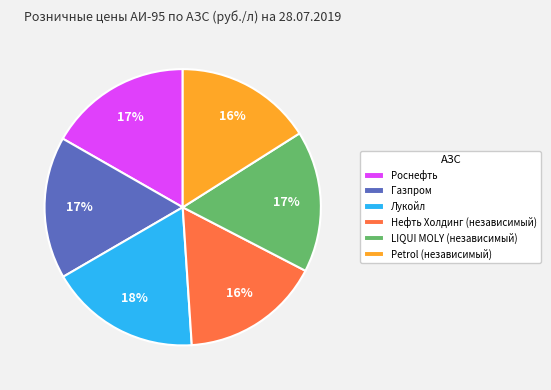

Does Роснефть account for over 50% of the chart?

No